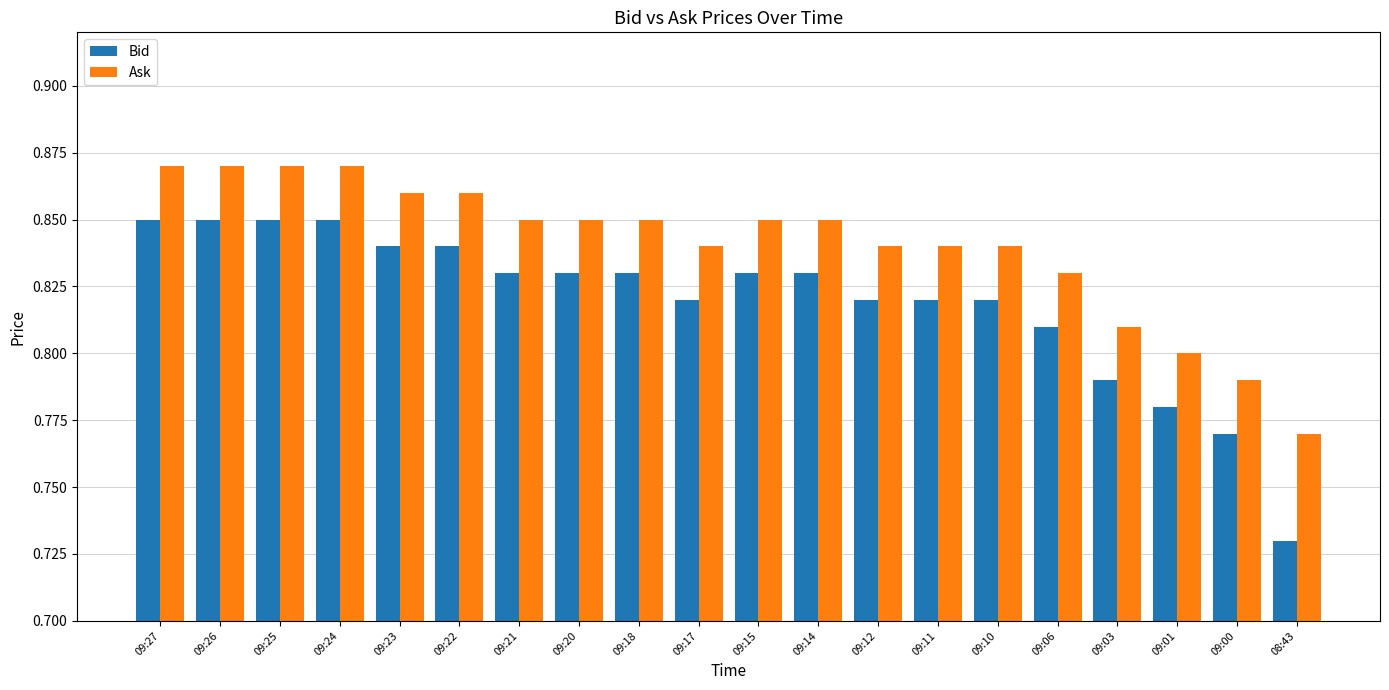

Is the value of Bid at 09:22 greater than the value of Ask at 09:15?

No